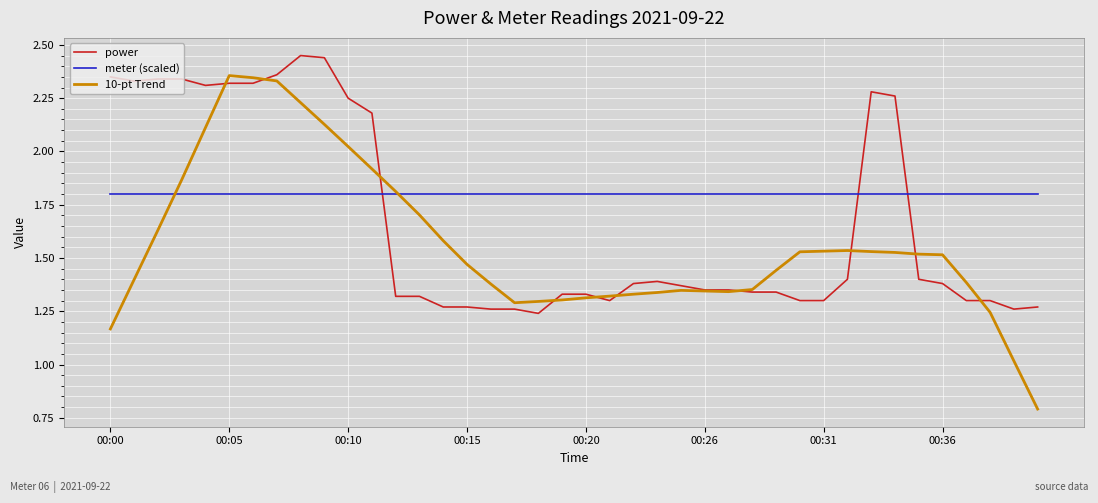

Which series has the largest total across all categories?

meter (scaled)